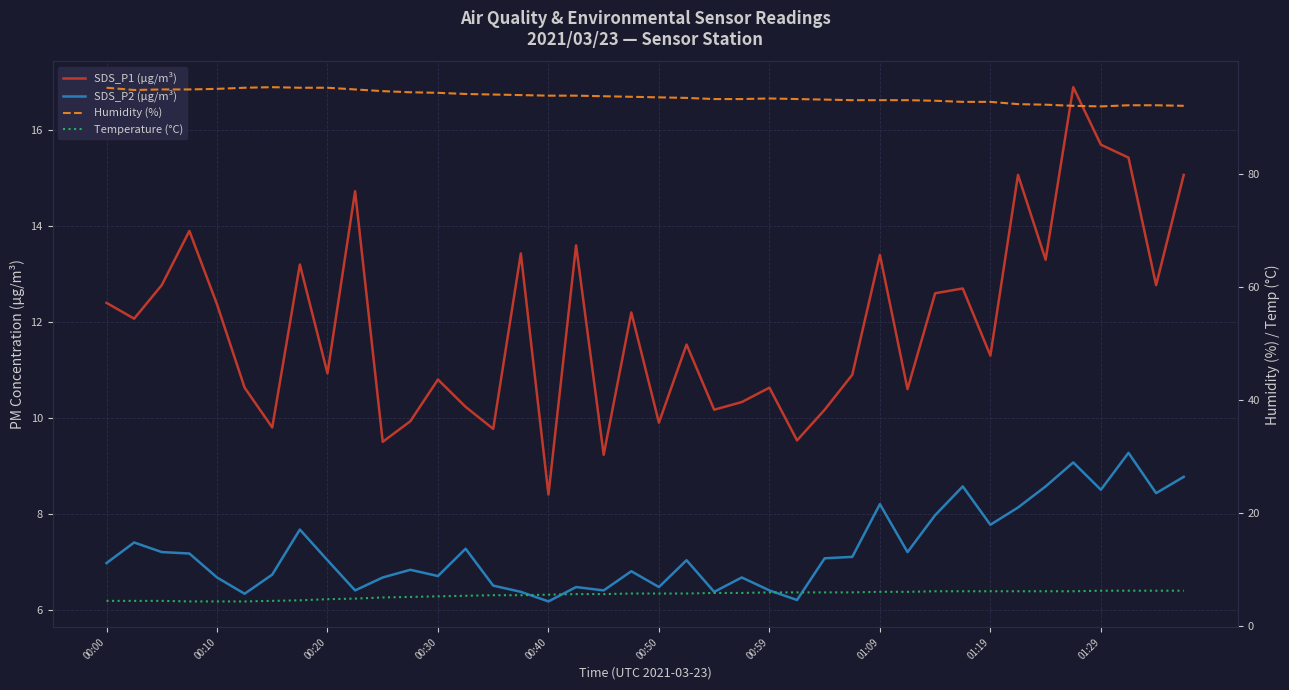

At which label is SDS_P1 (µg/m³) closest to 12?

00:10